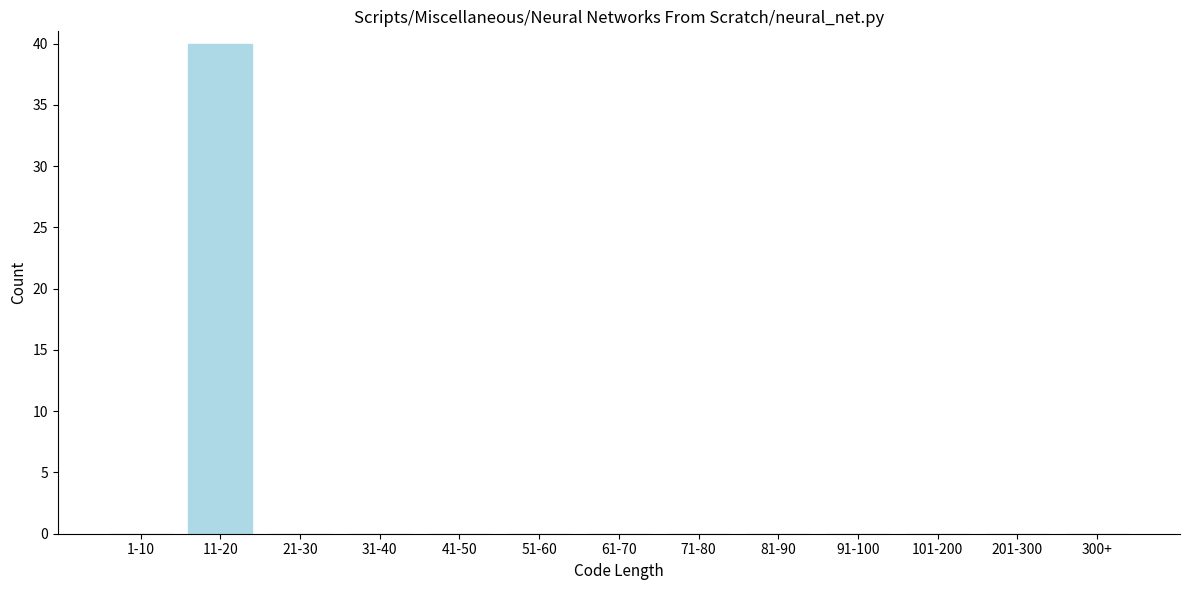

Reading right to left, what are all the values shown in this chart?

300+=0	201-300=0	101-200=0	91-100=0	81-90=0	71-80=0	61-70=0	51-60=0	41-50=0	31-40=0	21-30=0	11-20=40	1-10=0